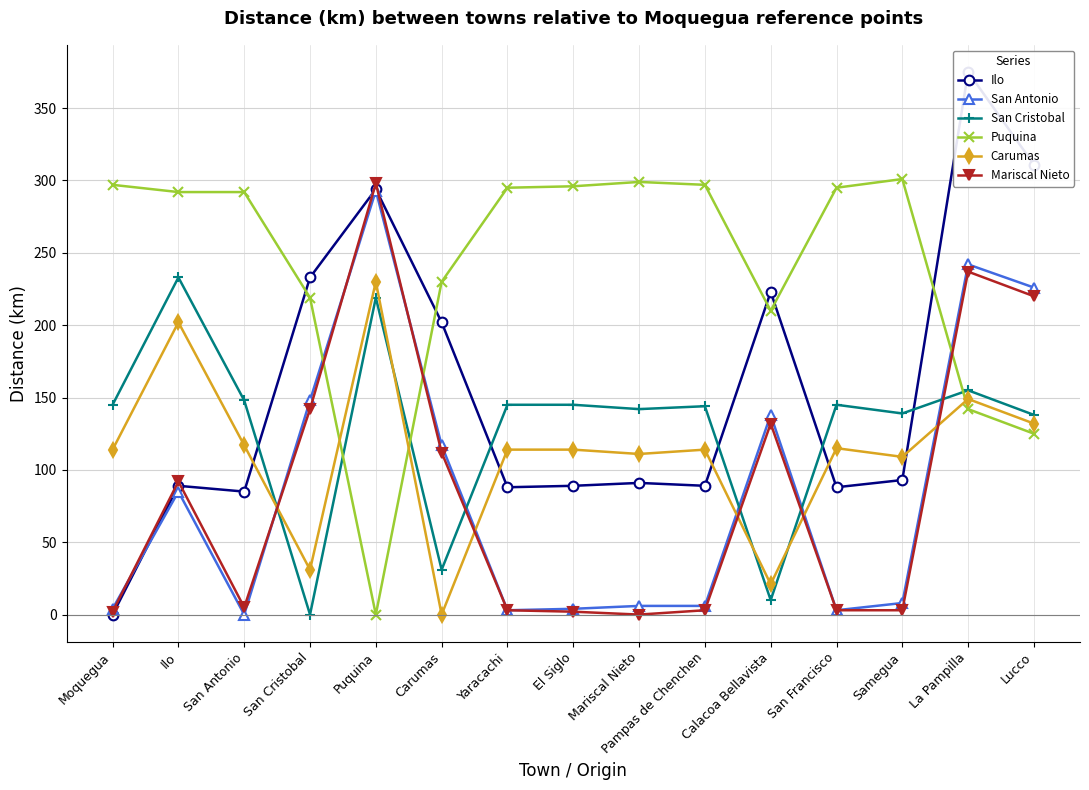

What is the label of the 6th point from the right?

Pampas de Chenchen